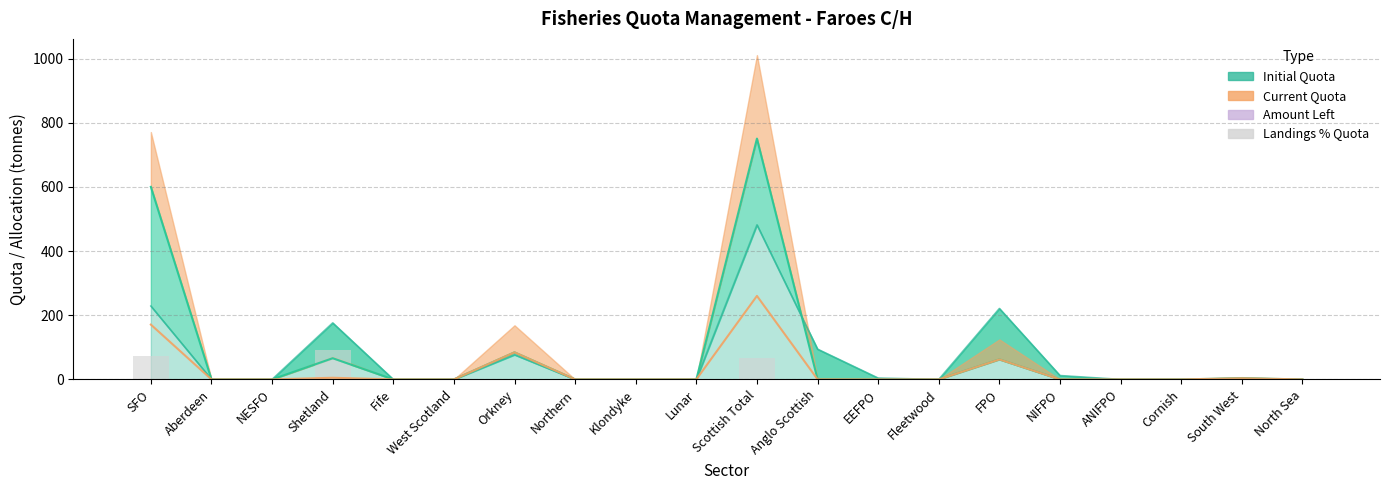

Where is the data nearest to the value 46?

Scottish Total